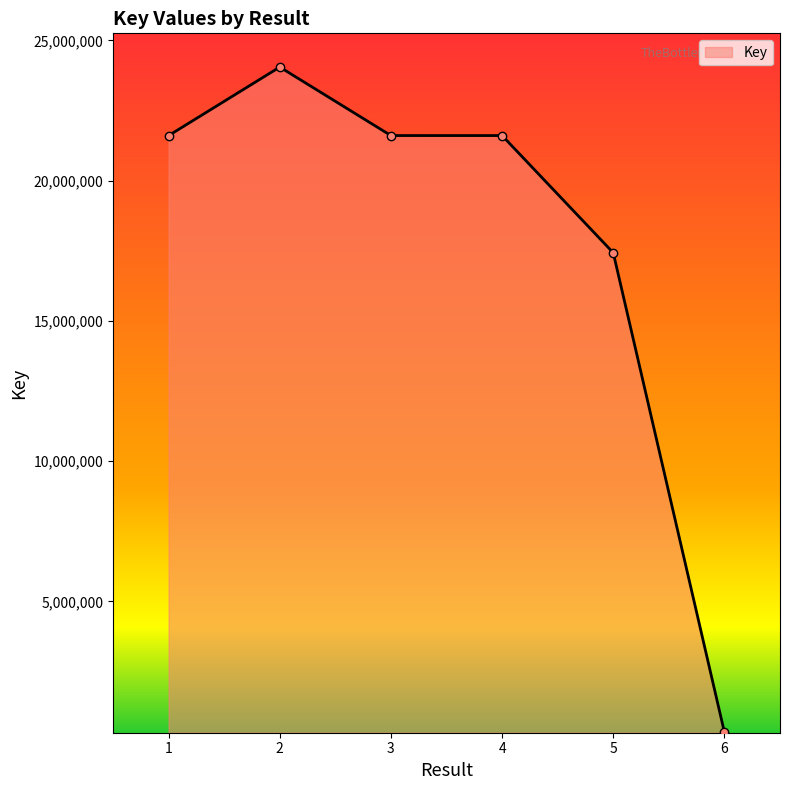

What is the sum of the values at 5 and 4?

39040097